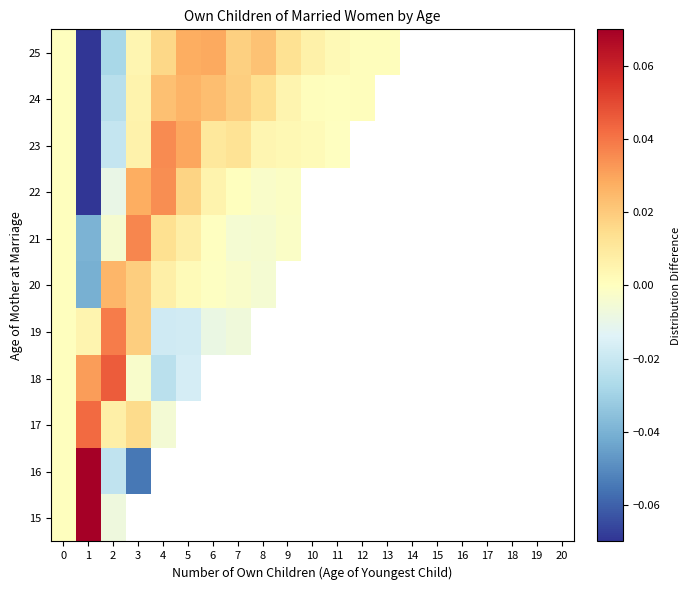

Which label corresponds to the smallest value in the chart?

1